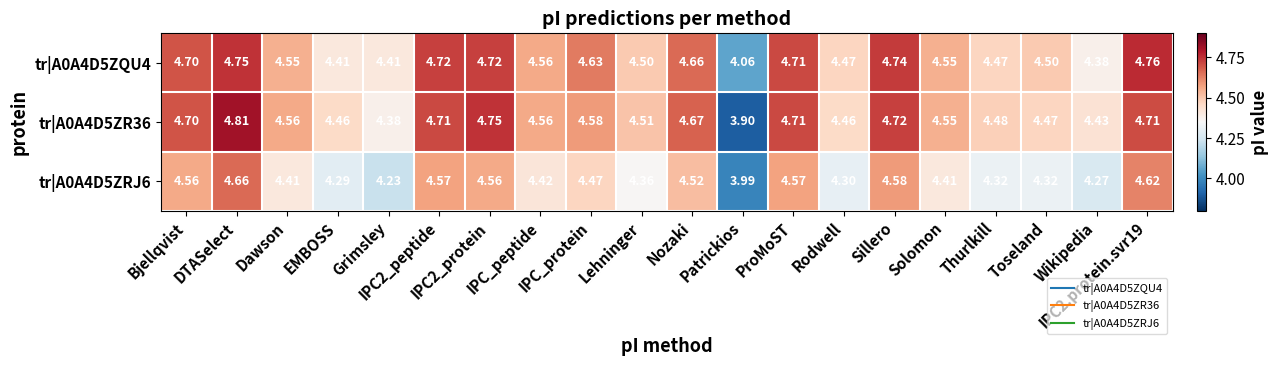

What is the total value across all series at IPC2_protein?

14.0